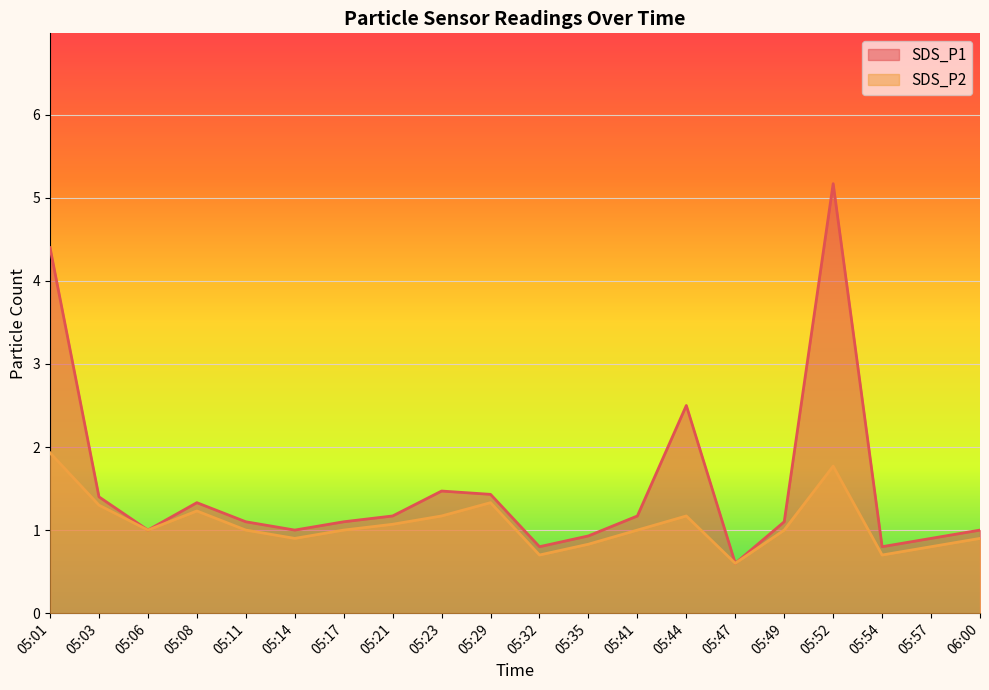

Does the chart display data point markers on the line(s)?

No